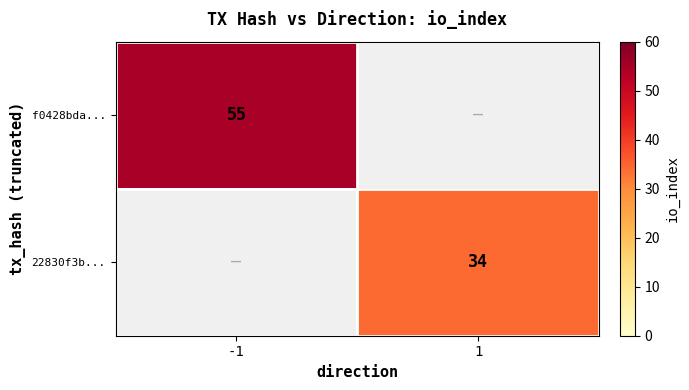

Is the value of 22830f3b... at 1 greater than the value of f0428bda... at -1?

No